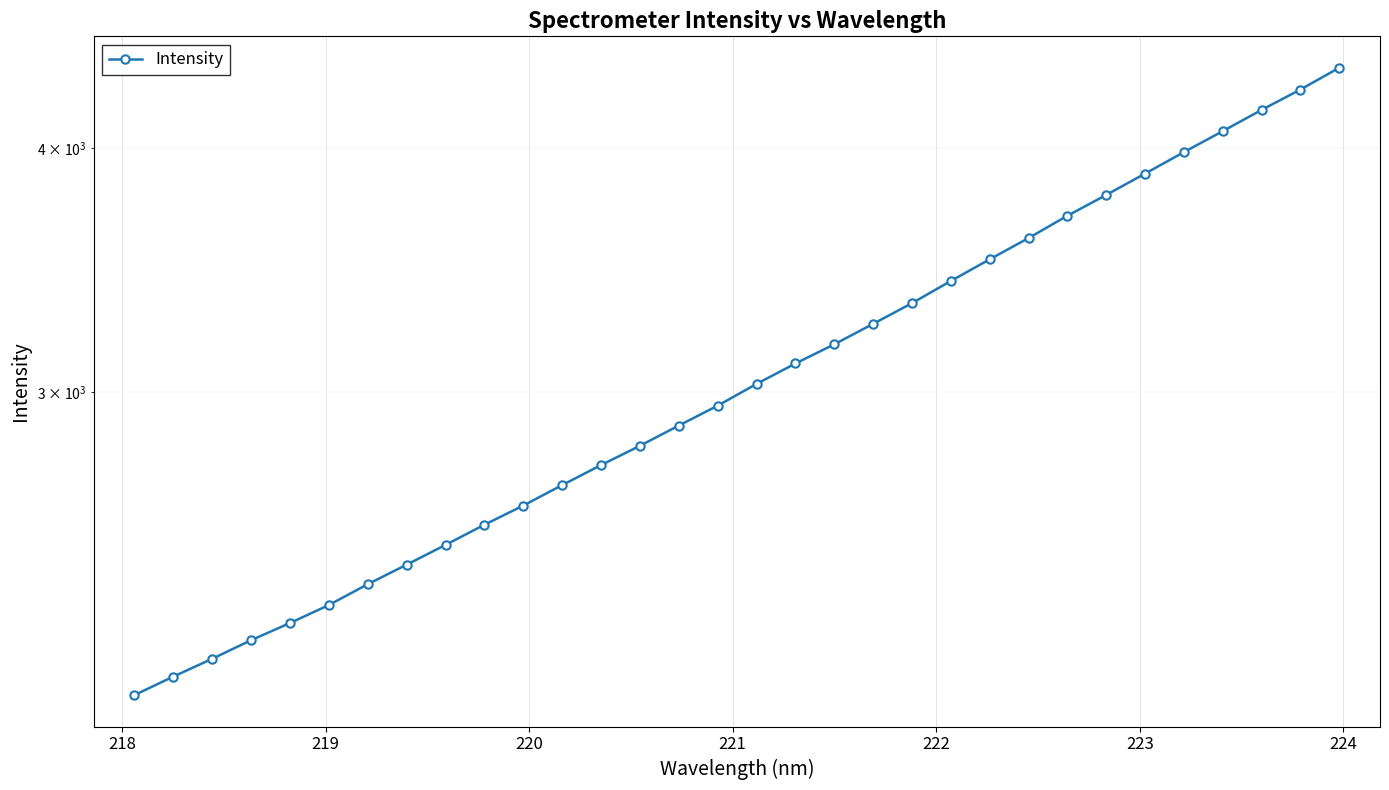

What is the value of the 24th point from the left?

3597.6